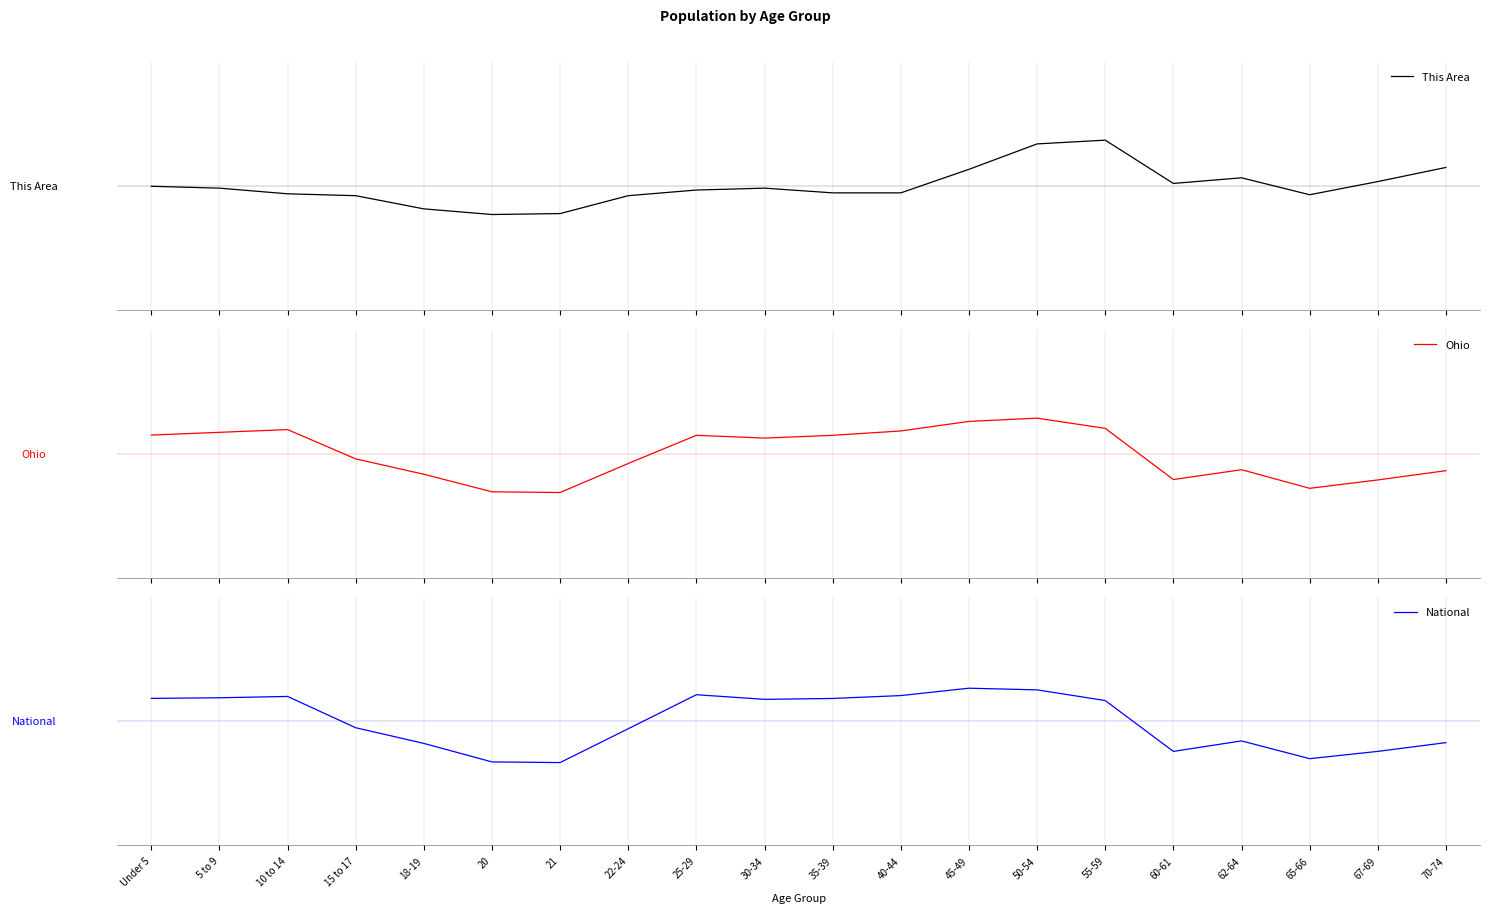

Which category has the lowest value in the This Area series?

20